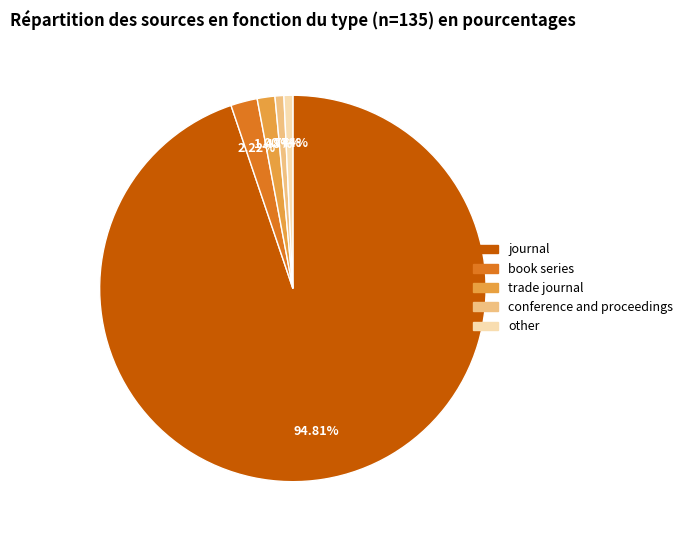

To the nearest percent, what portion does conference and proceedings represent?

1%